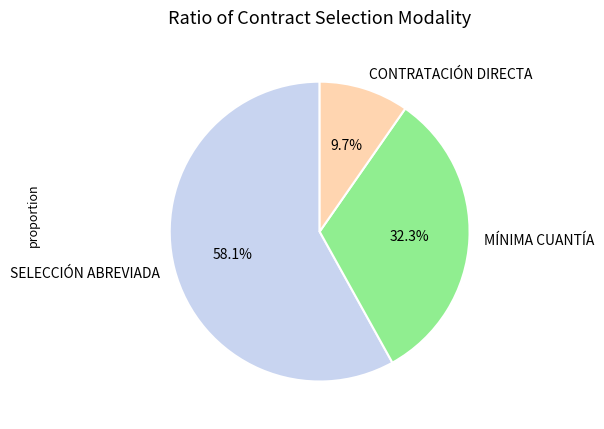

How many slices are in this pie chart?

3